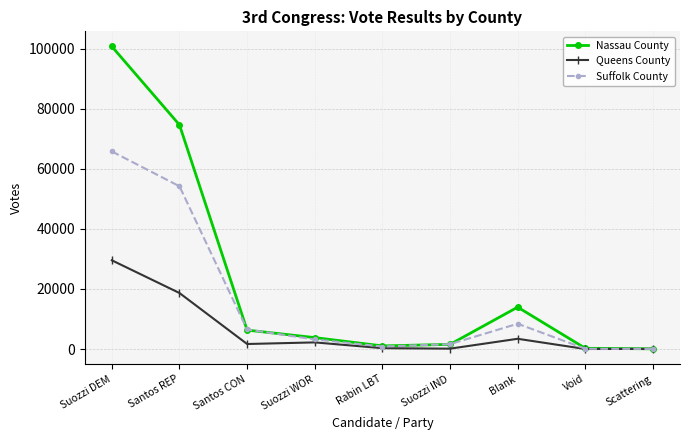

Does the chart display data point markers on the line(s)?

Yes